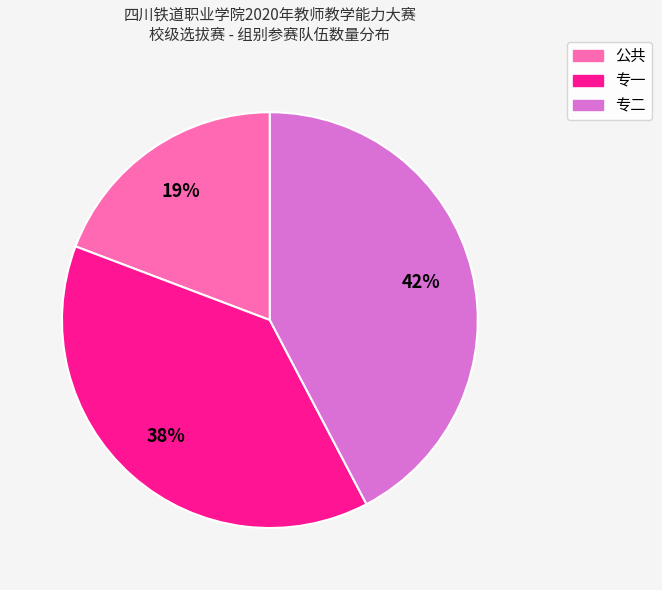

Approximately how many times larger is the value at 公共 compared to 专一?

0.5